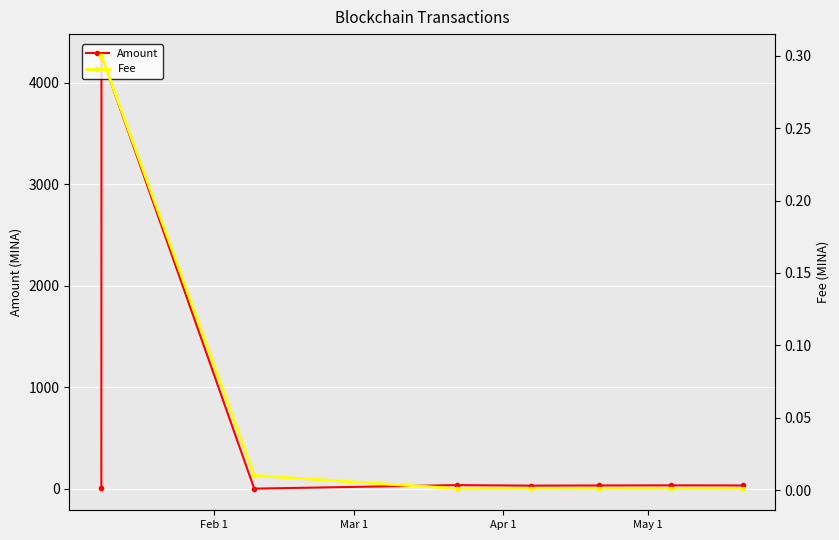

How many intersections are there between Amount and Fee?

2